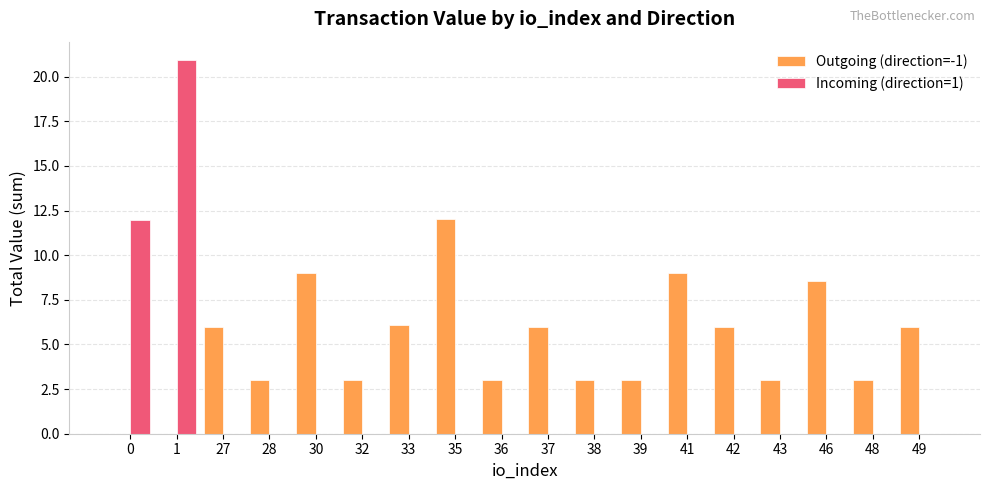

What is the maximum value shown in the chart?

20.9